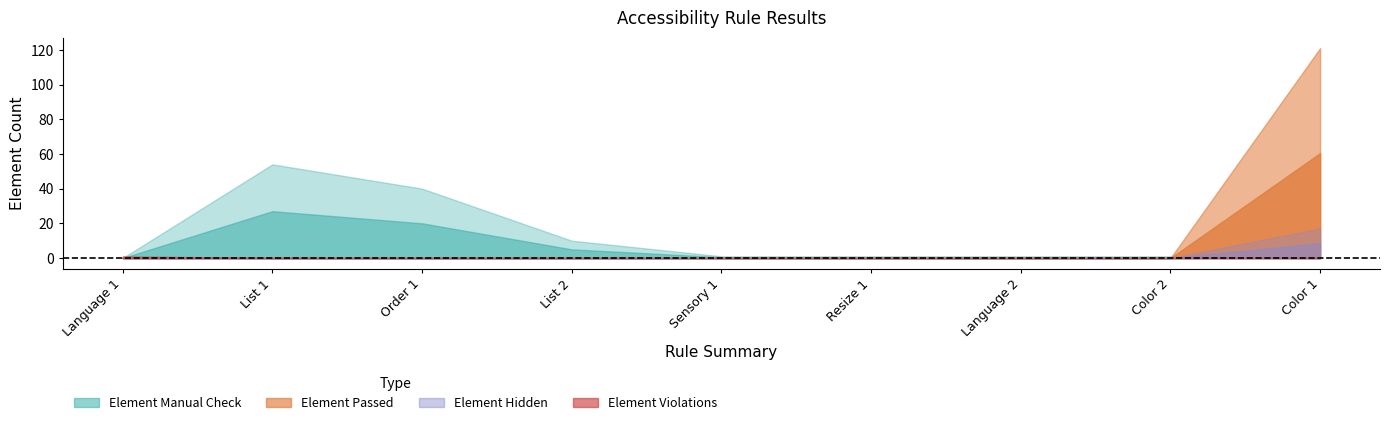

True or false: Element Hidden and Element Violations cross at least once.

False